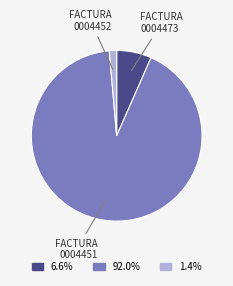

Is there any slice that represents more than half of the pie?

Yes